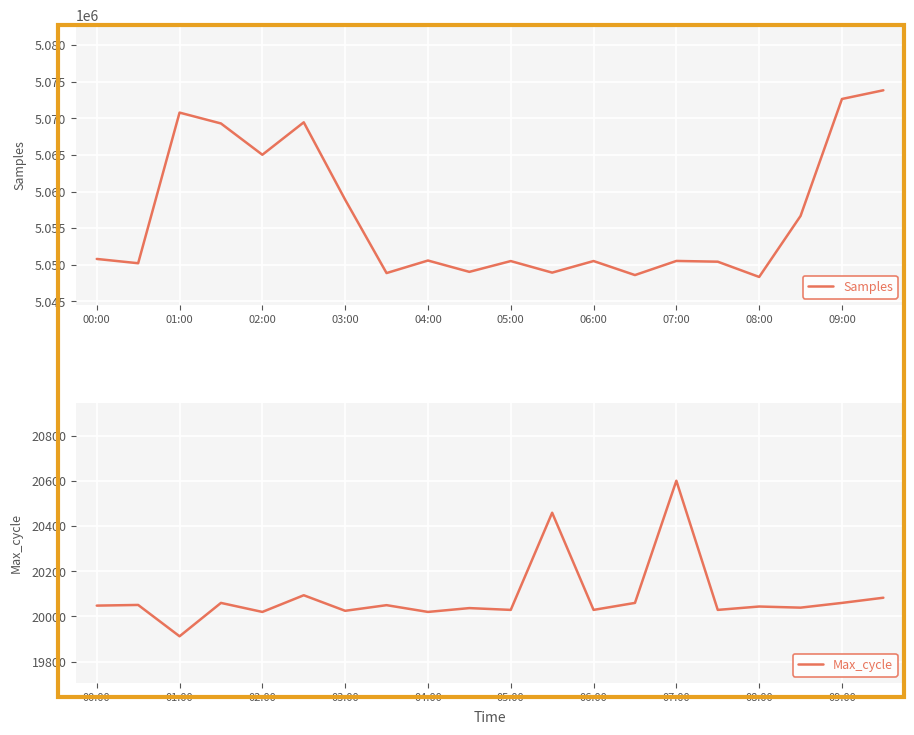

What is the difference between the highest and lowest values at 17?

5036623